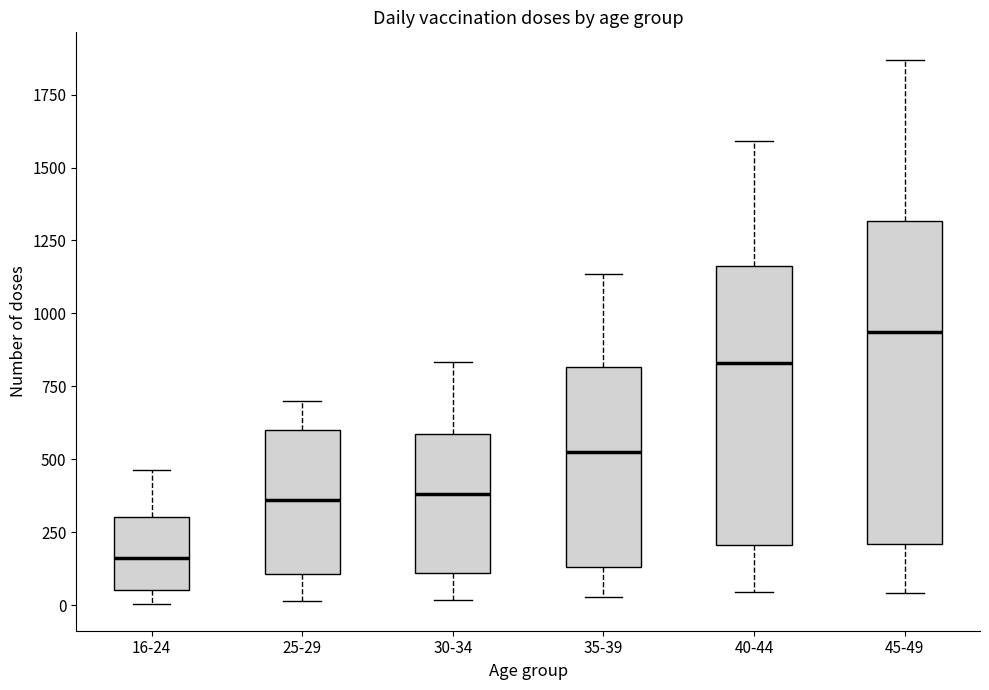

Reading left to right, transcribe this box plot: for each box, give where its median line is, the range the box spans, and where its two whiskers end, as read against the y-axis. The values are not printed on the chart, so give them approximately, as read against the axis.

16-24: median 150, box 50 to 300, whiskers 0 to 450
25-29: median 350, box 100 to 600, whiskers 0 to 700
30-34: median 400, box 100 to 600, whiskers 0 to 850
35-39: median 550, box 150 to 800, whiskers 50 to 1150
40-44: median 850, box 200 to 1150, whiskers 50 to 1600
45-49: median 950, box 200 to 1300, whiskers 50 to 1850